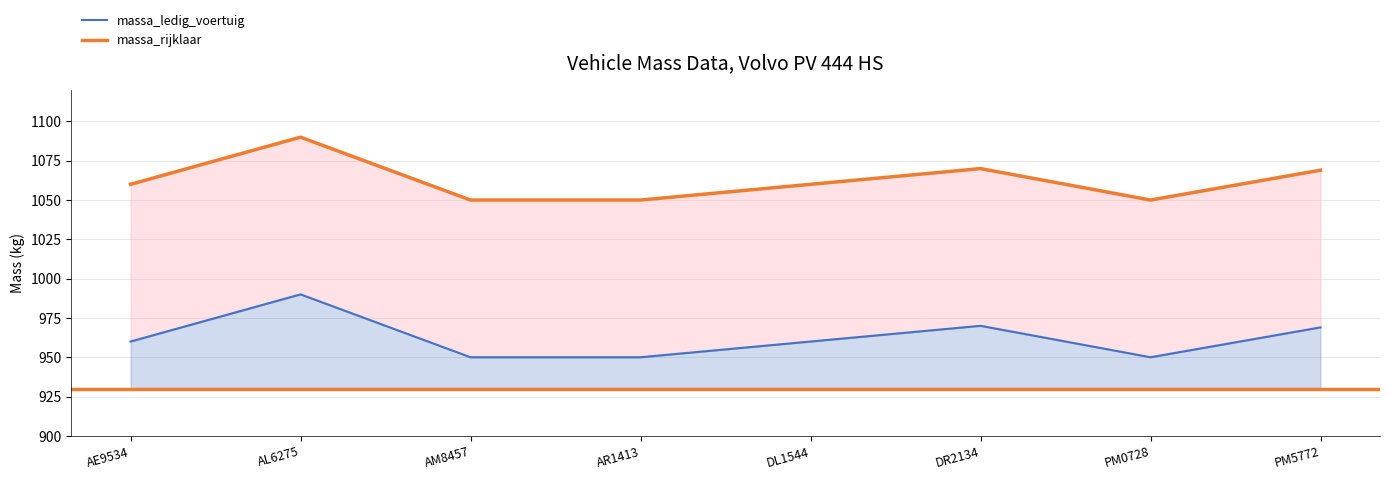

Which series has the largest range (max minus min)?

massa_ledig_voertuig